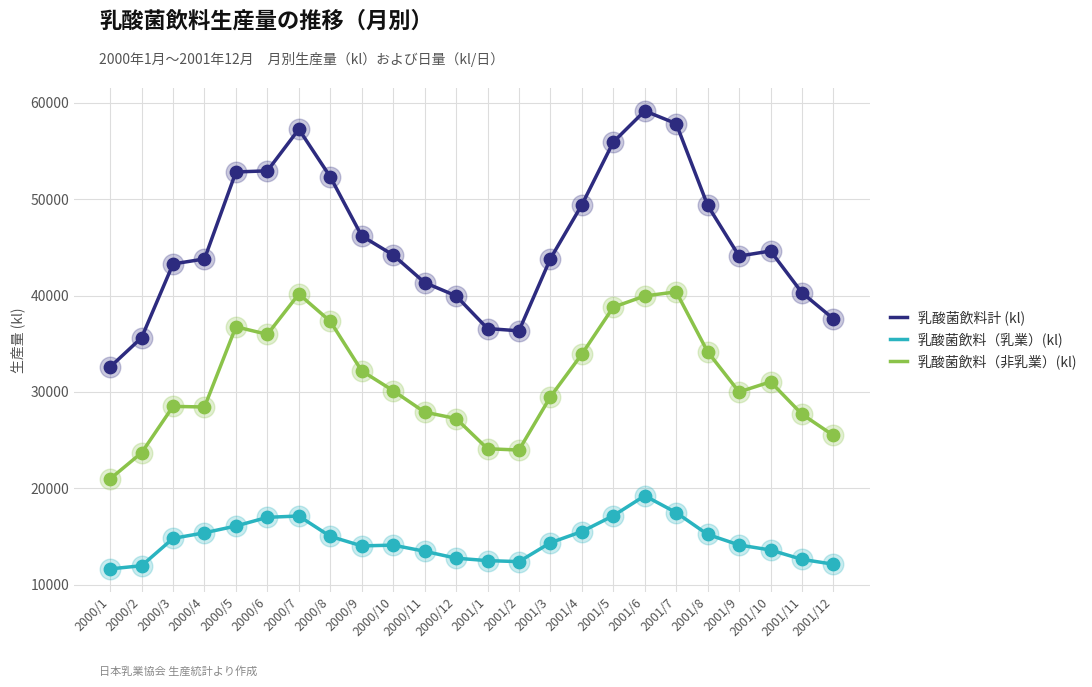

What is the total value across all series at 2001/3?

87642